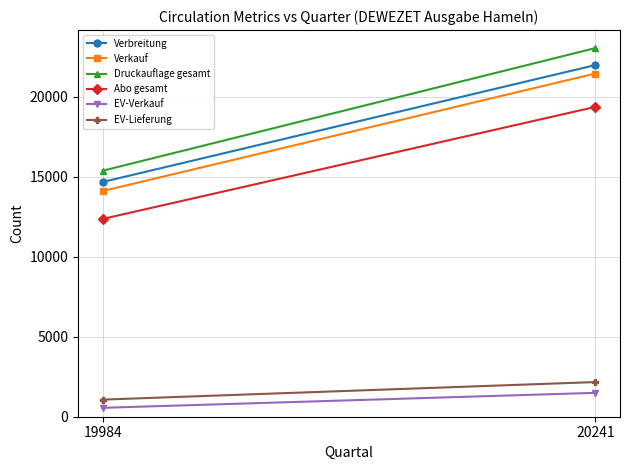

Is it true that Druckauflage gesamt equals 23056.5 at 20241?

True